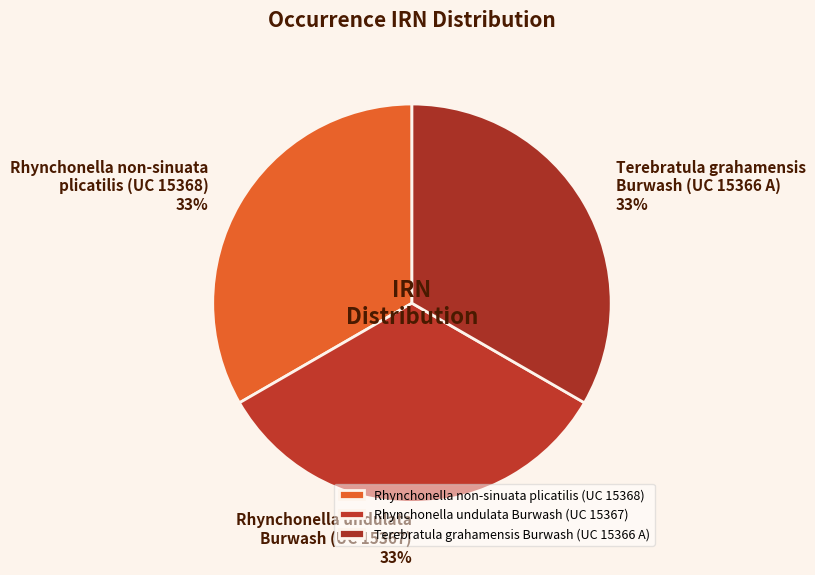

To the nearest percent, what portion does Rhynchonella non-sinuata plicatilis (UC 15368) represent?

33%